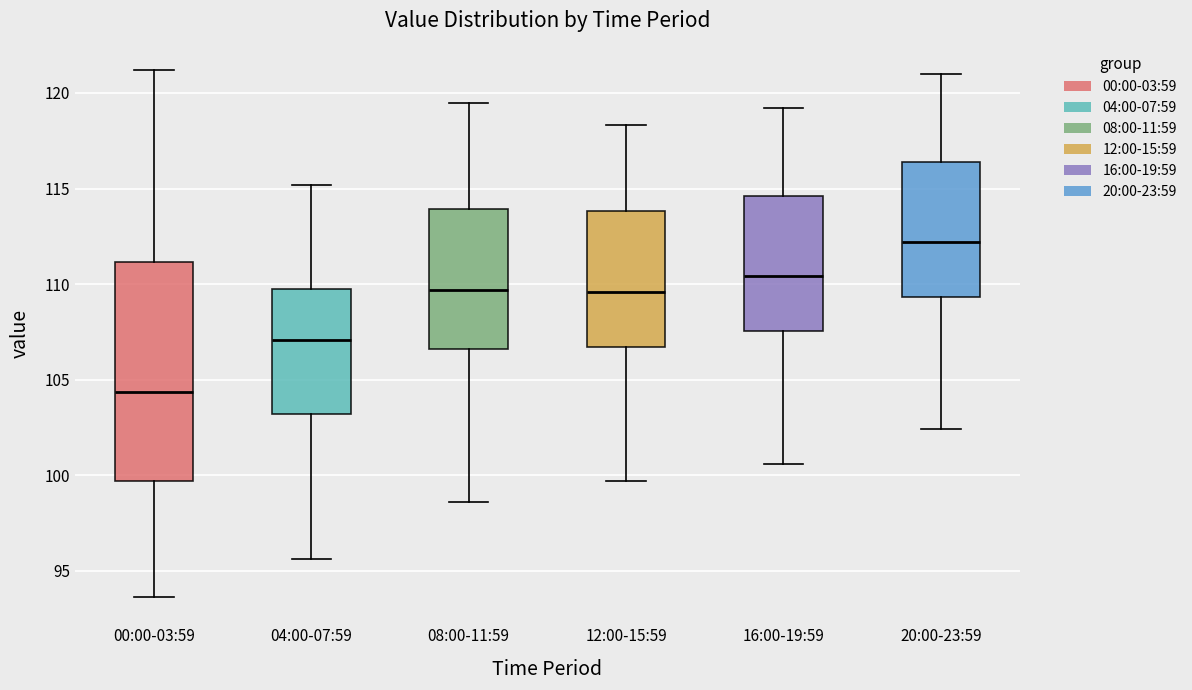

Which box's median line is the lowest?

00:00-03:59